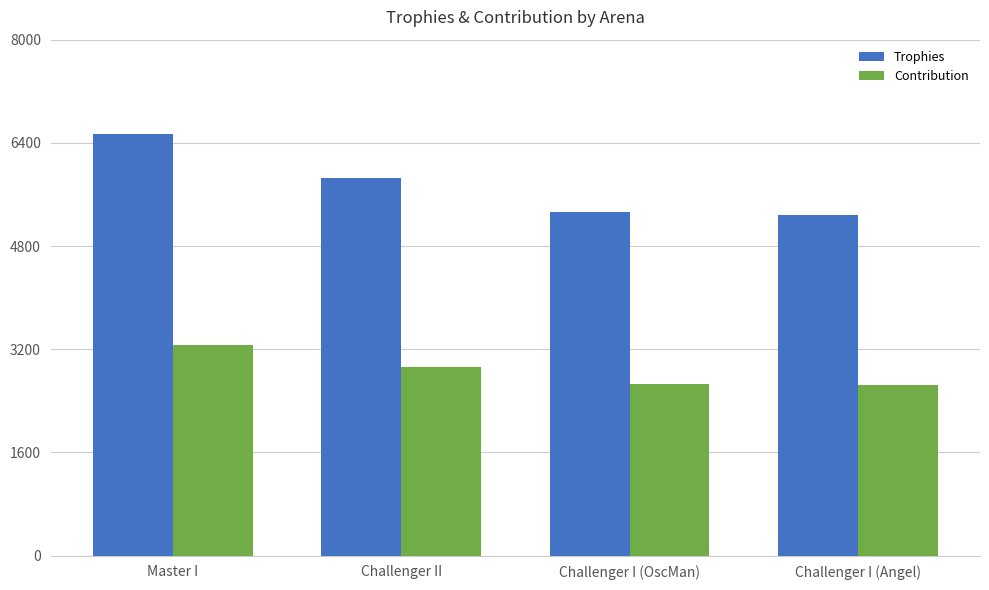

Rank the series at Master I from highest to lowest value.

Trophies, Contribution